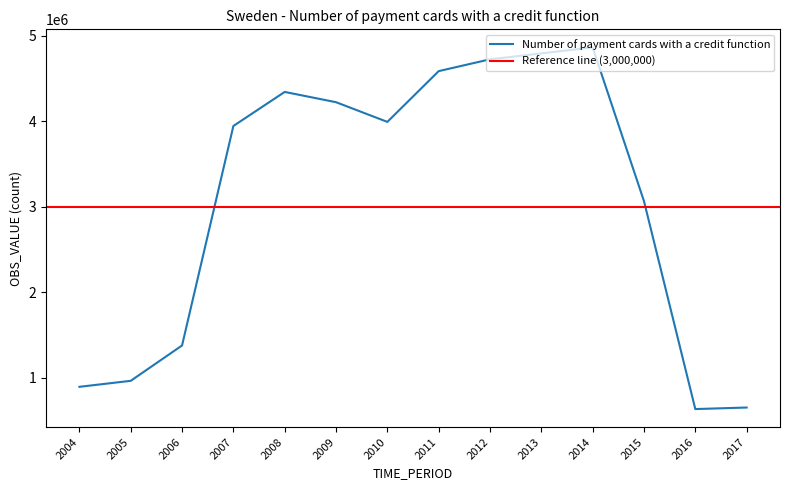

How many interior local peaks (higher than both neighbors) does the data have?

2